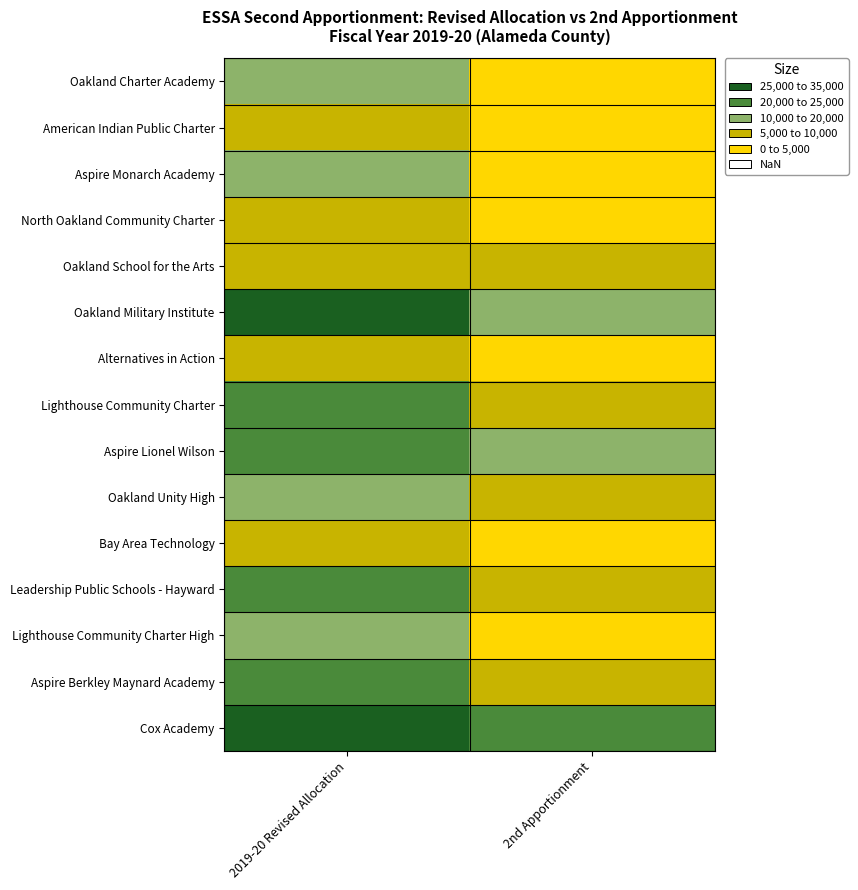

What is the spread (max minus min) of values at 2nd Apportionment?

21645